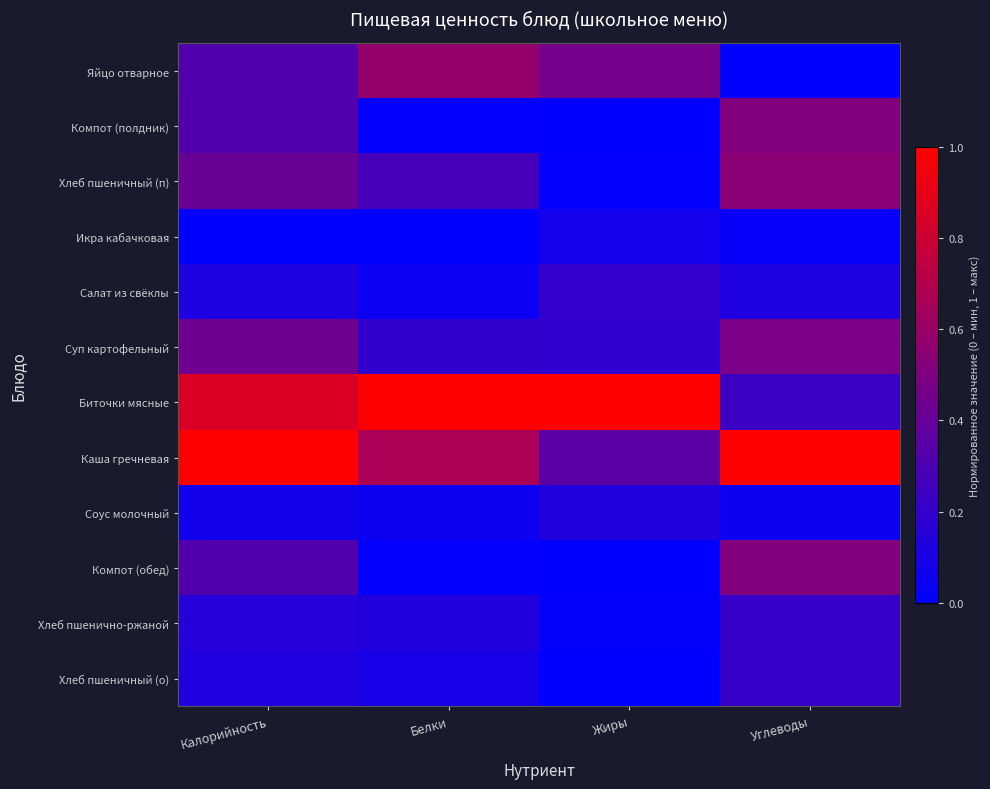

Which series has the largest total across all categories?

Биточки мясные